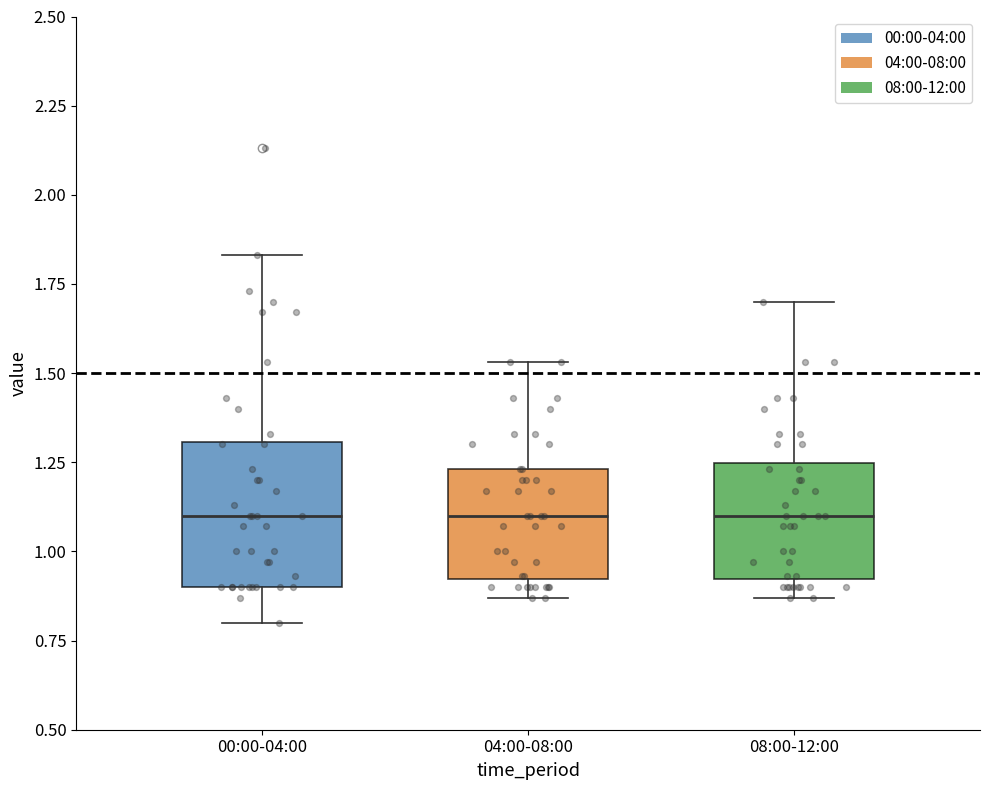

Reading left to right, transcribe this box plot: for each box, give where its median line is, the range the box spans, and where its two whiskers end, as read against the y-axis. The values are not printed on the chart, so give them approximately, as read against the axis.

00:00-04:00: median 1.10, box 0.90 to 1.30, whiskers 0.80 to 1.85
04:00-08:00: median 1.10, box 0.90 to 1.25, whiskers 0.85 to 1.55
08:00-12:00: median 1.10, box 0.90 to 1.25, whiskers 0.85 to 1.70